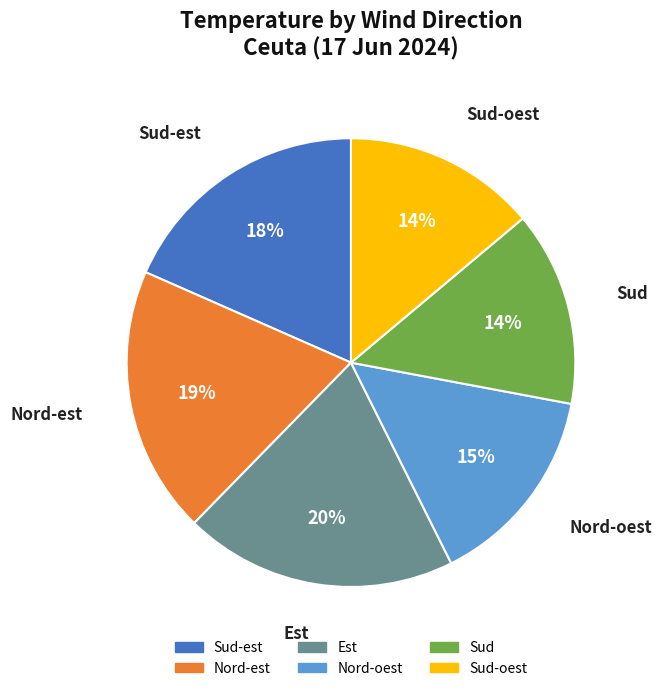

Is there a majority slice in this chart?

No